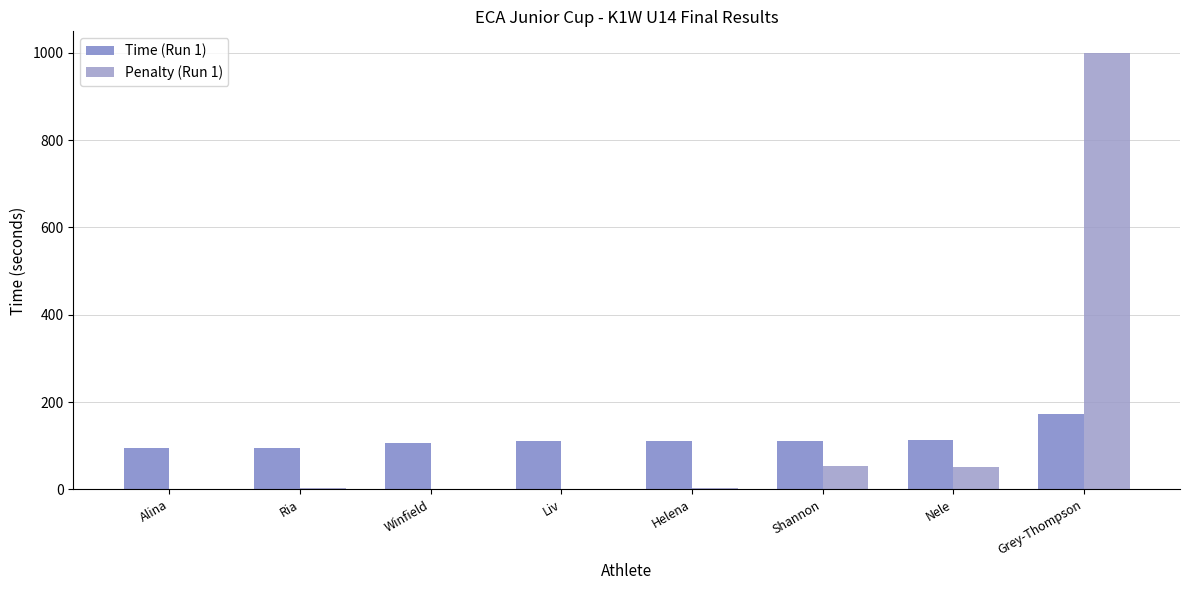

The value of Penalty (Run 1) at Shannon is 54.0. True or false?

True